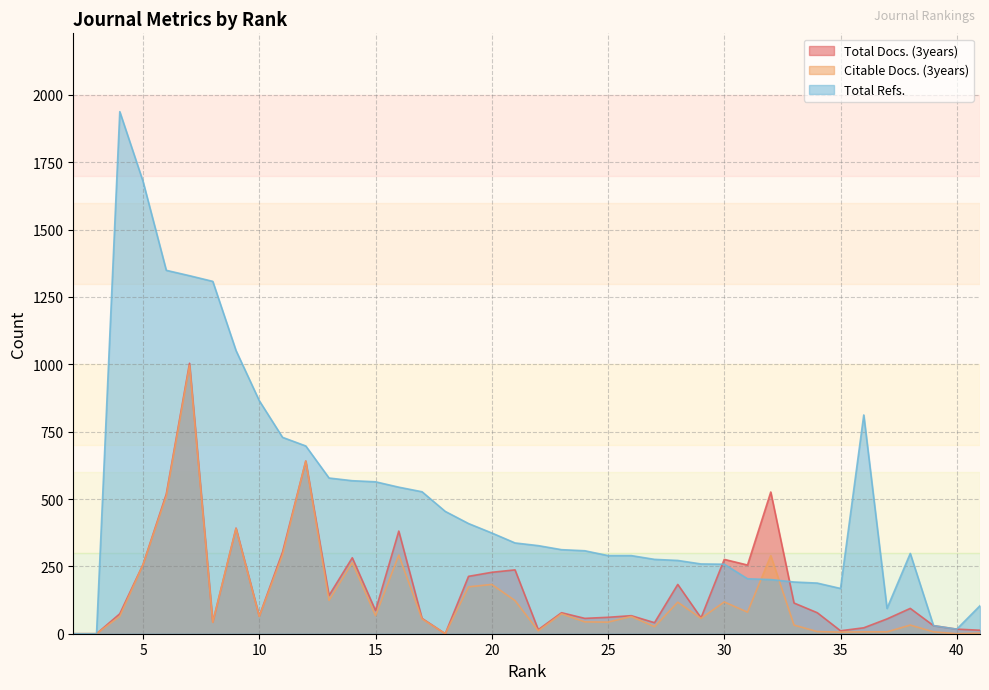

True or false: Citable Docs. (3years) and Total Refs. cross at least once.

True